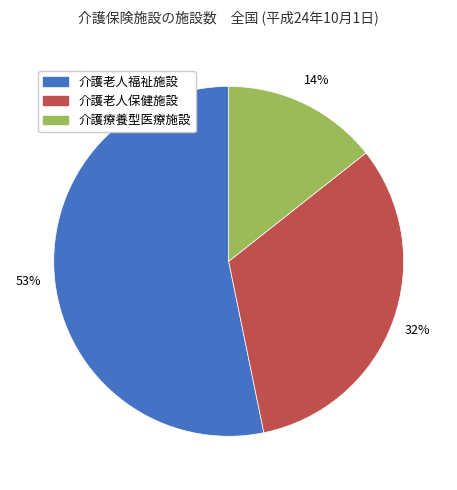

How many segments does this pie chart have?

3